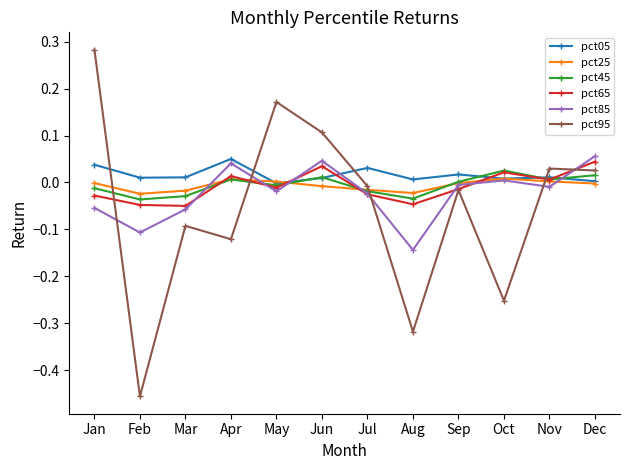

What is the difference between the maximum and minimum values in the pct95 series?

0.7